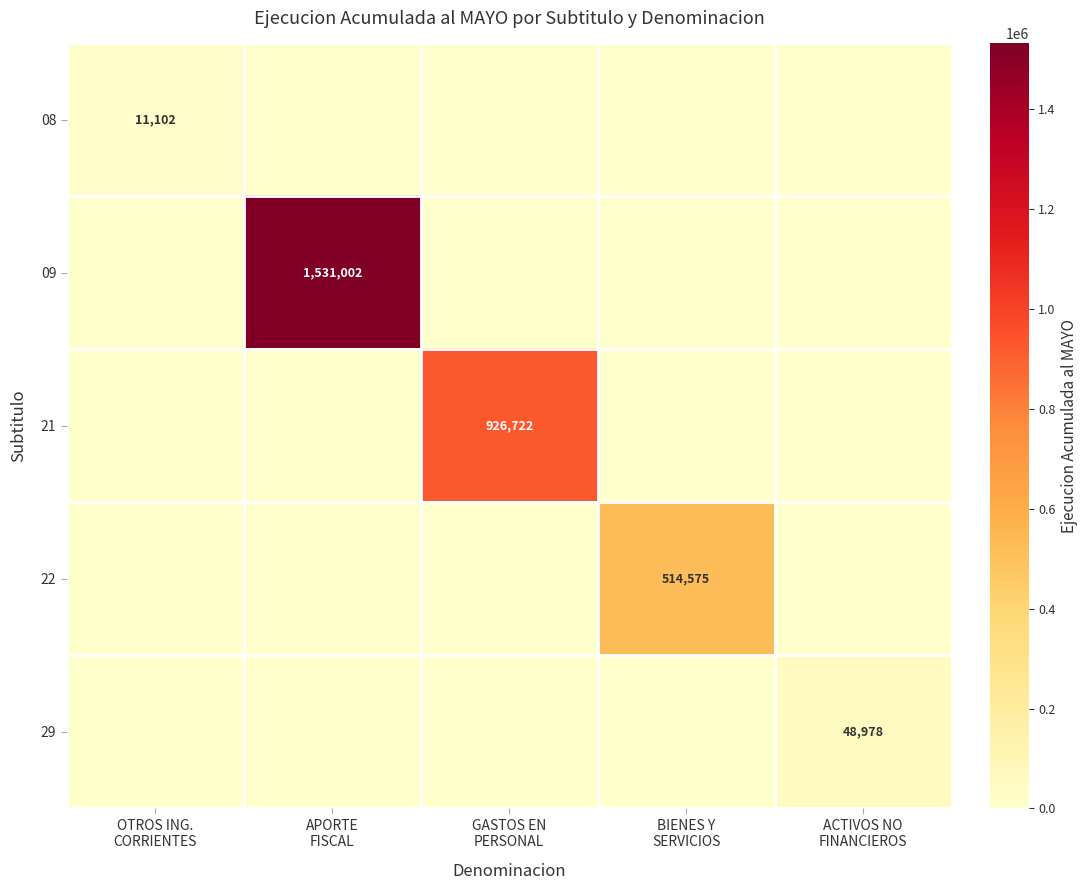

List the series in order of their peak value, highest first.

09, 21, 22, 29, 08